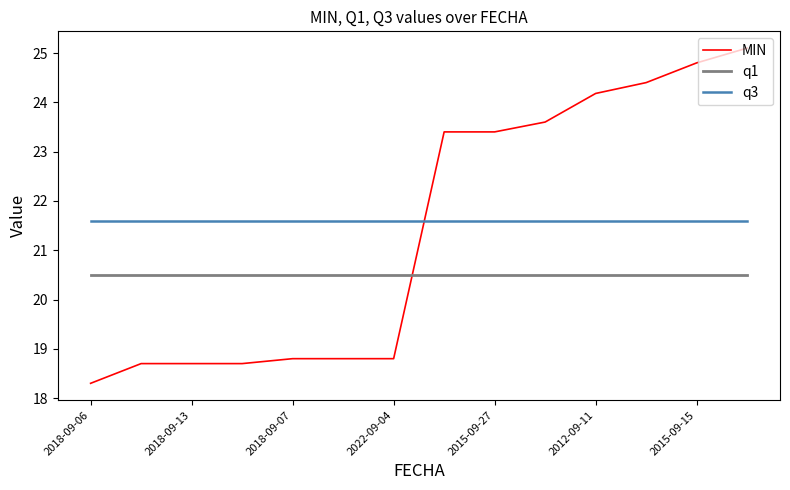

What is the smallest value displayed?

18.3